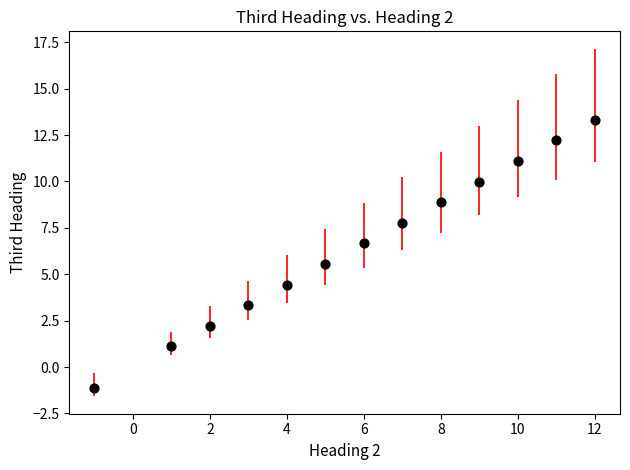

What is the range of Y values (max minus min)?

14.4